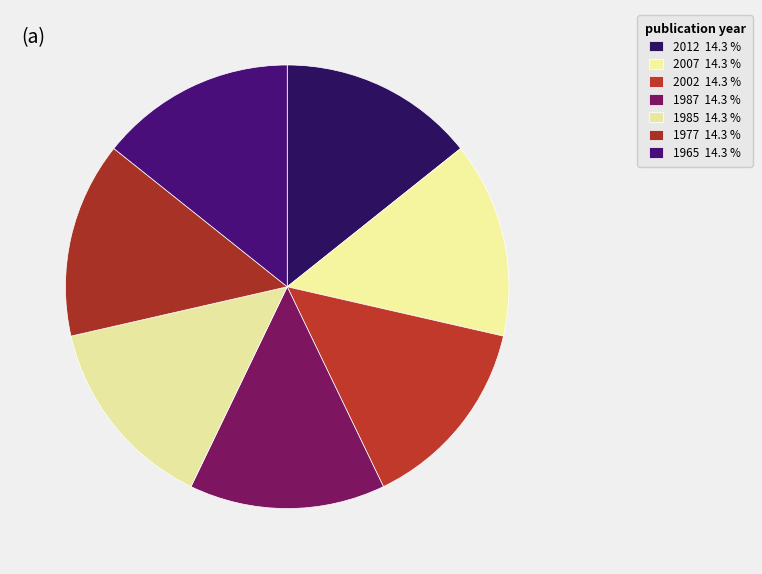

Which category has the biggest portion of the pie?

2012